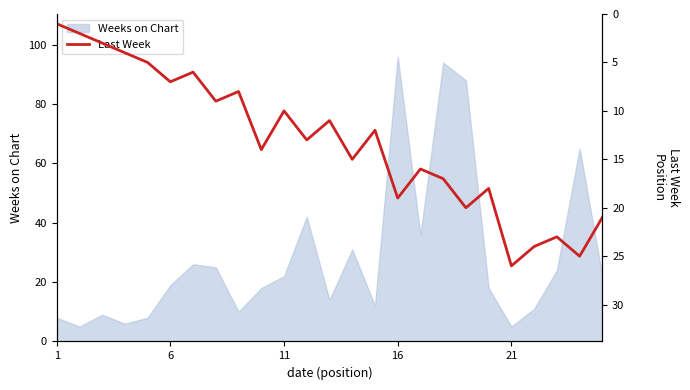

What is the minimum value for Weeks on Chart?

5